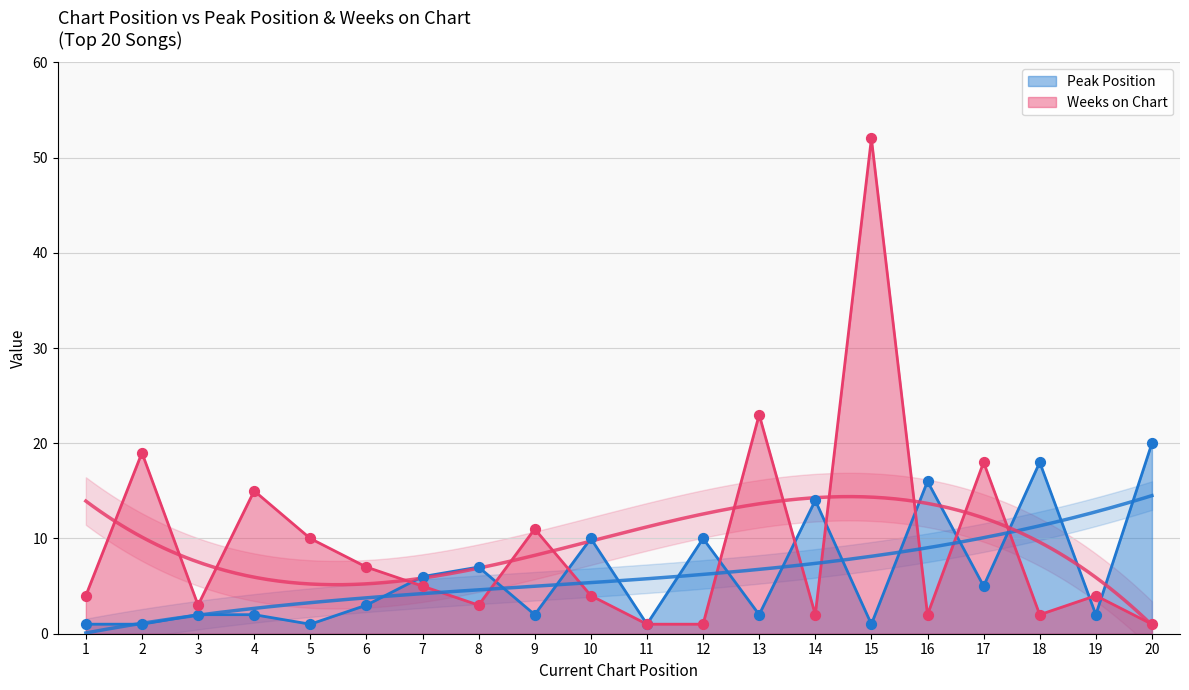

At which category is the sum across all series the highest?

15